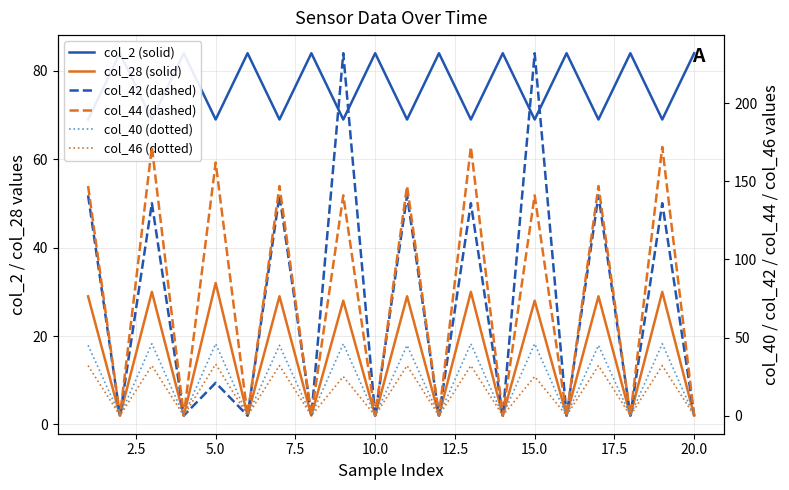

Which series has the widest spread of values?

col_42 (dashed)